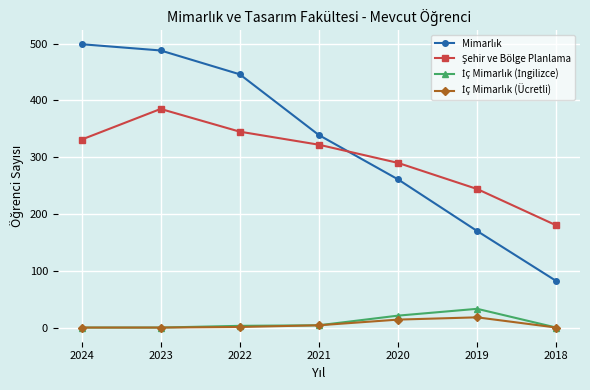

What is the sum of all Şehir ve Bölge Planlama values?

2097